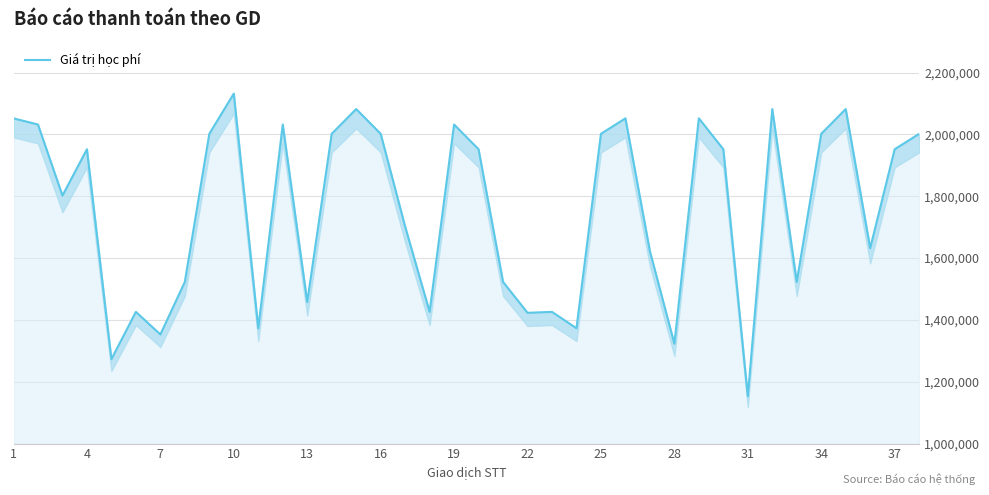

At which label does the data first exceed 1952000?

1